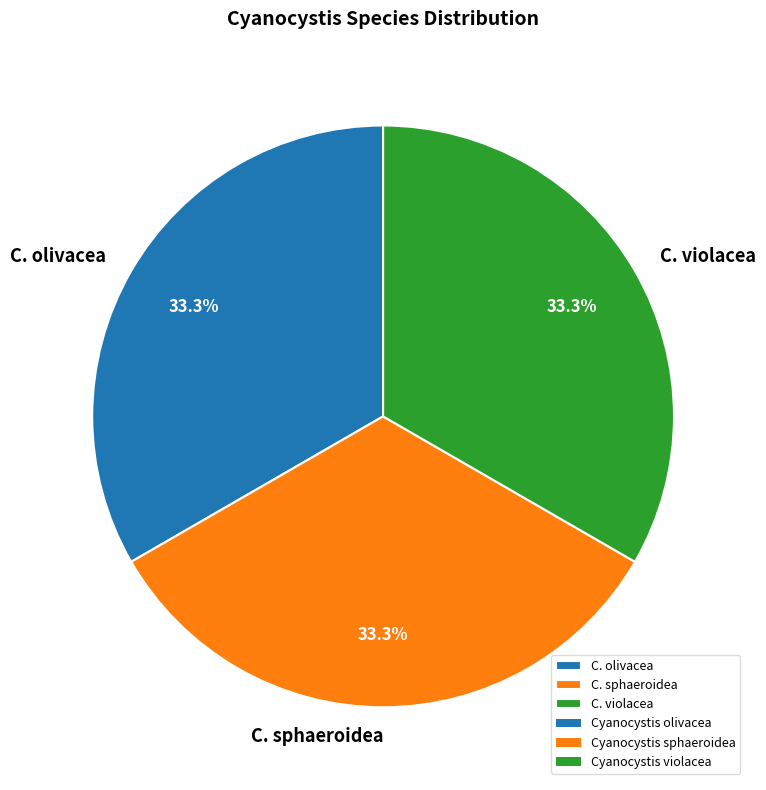

Combined, do C. olivacea and C. violacea account for over 50%?

Yes